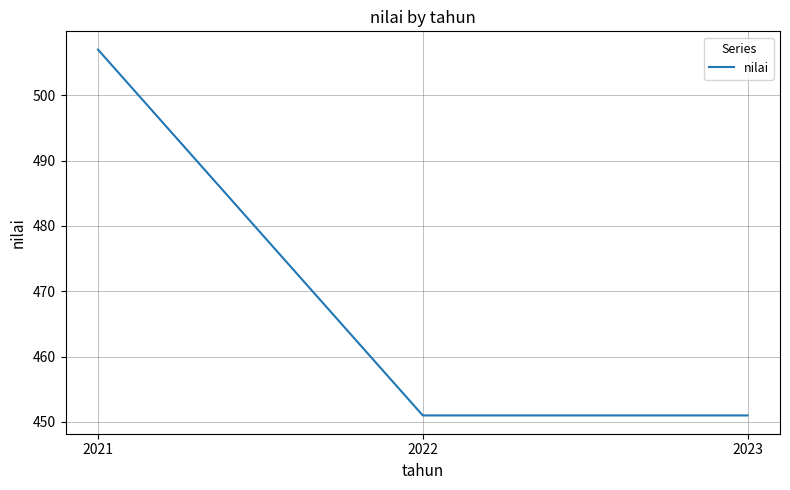

The value at 2022 is 202. True or false?

False